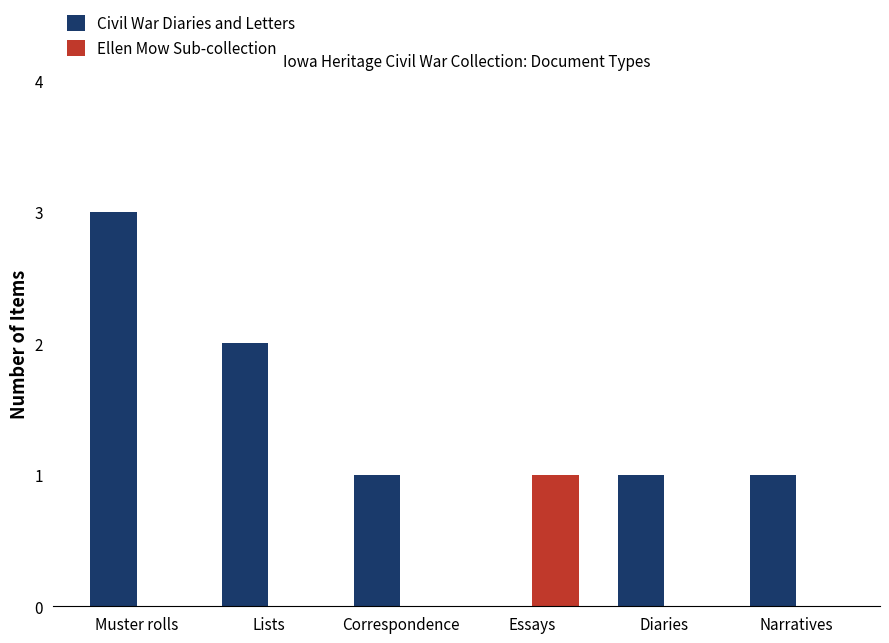

Reading left to right, list all the values displayed in this chart.

Civil War Diaries and Letters: 3	2	1	0	1	1
Ellen Mow Sub-collection: 0	0	0	1	0	0